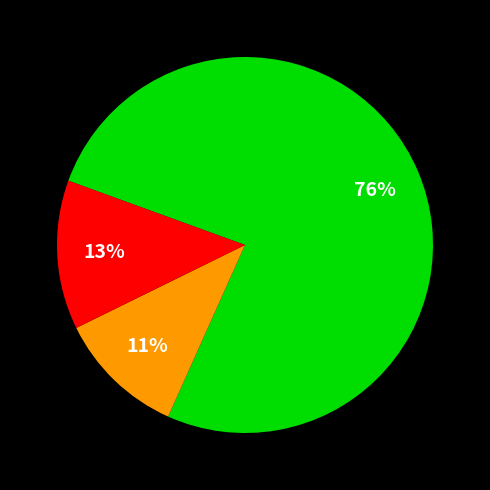

To the nearest percent, what is the average slice percentage?

33%